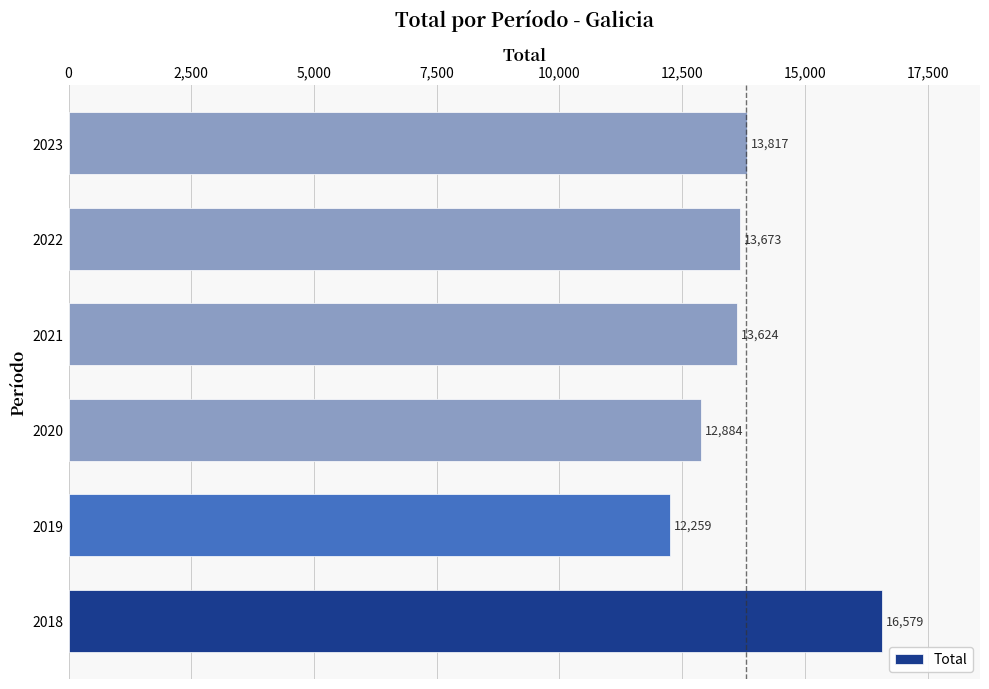

The value at 2021 is 6632. True or false?

False